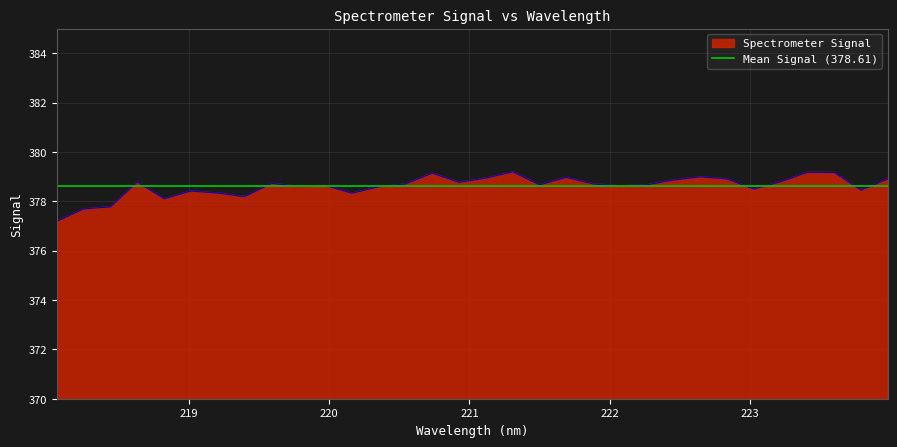

Count the number of data series in this chart.

1